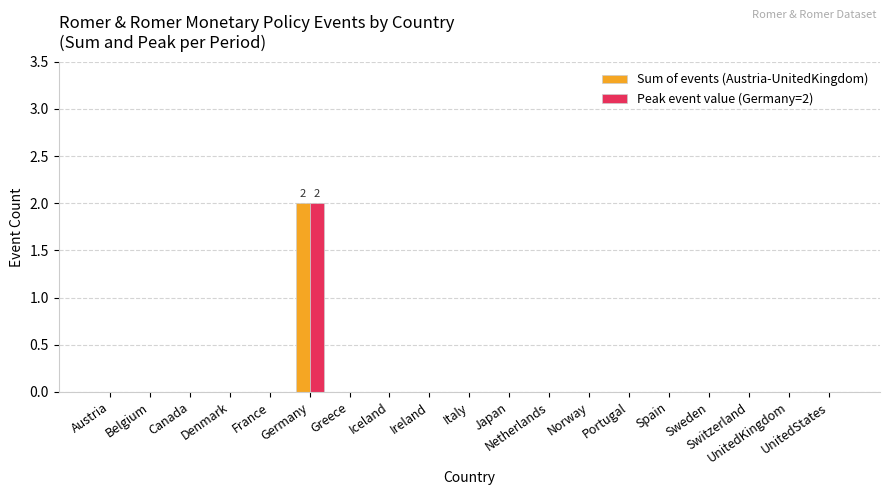

Reading left to right, list all the values displayed in this chart.

Sum of events (Austria-UnitedKingdom): 0	0	0	0	0	2	0	0	0	0	0	0	0	0	0	0	0	0	0
Peak event value (Germany=2): 0	0	0	0	0	2	0	0	0	0	0	0	0	0	0	0	0	0	0